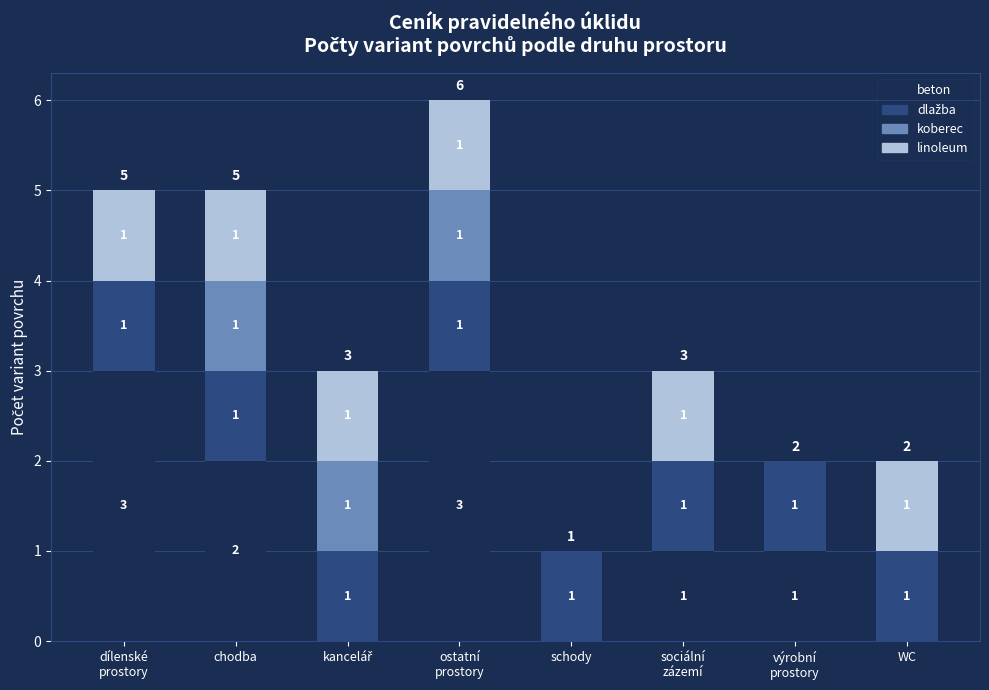

What is the sum of all beton values?

10